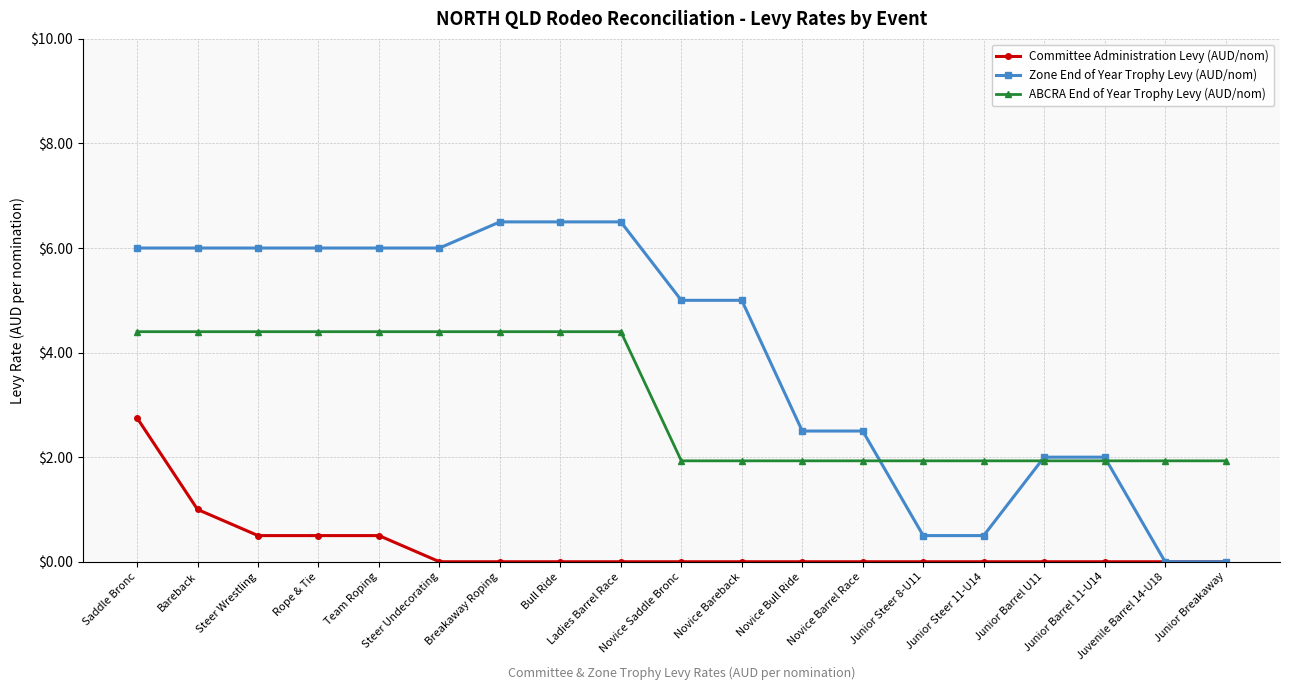

Count the Committee Administration Levy (AUD/nom) values in the range 0 to 1.

18